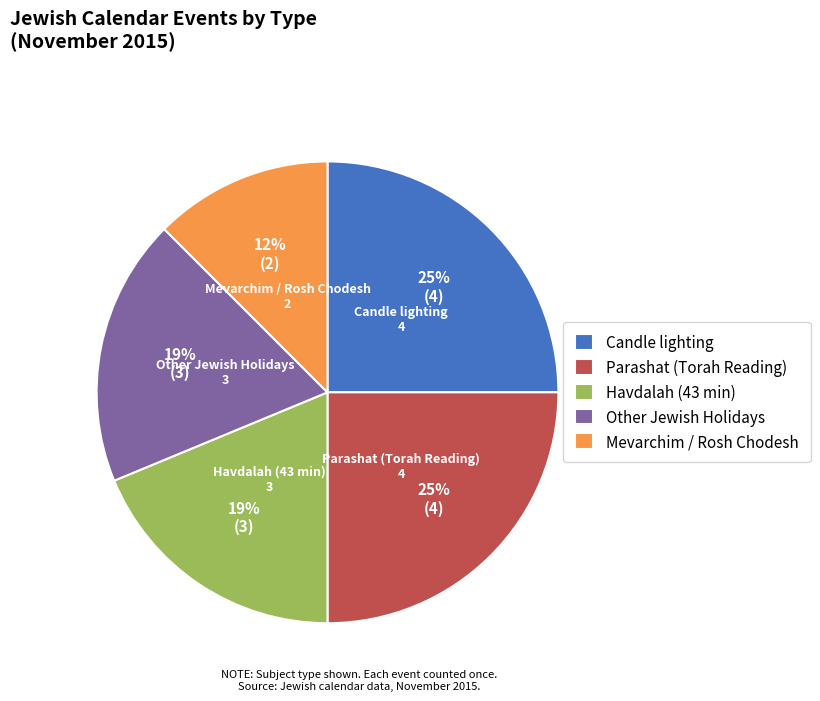

The Havdalah (43 min) slice represents 19% of the pie. True or false?

True